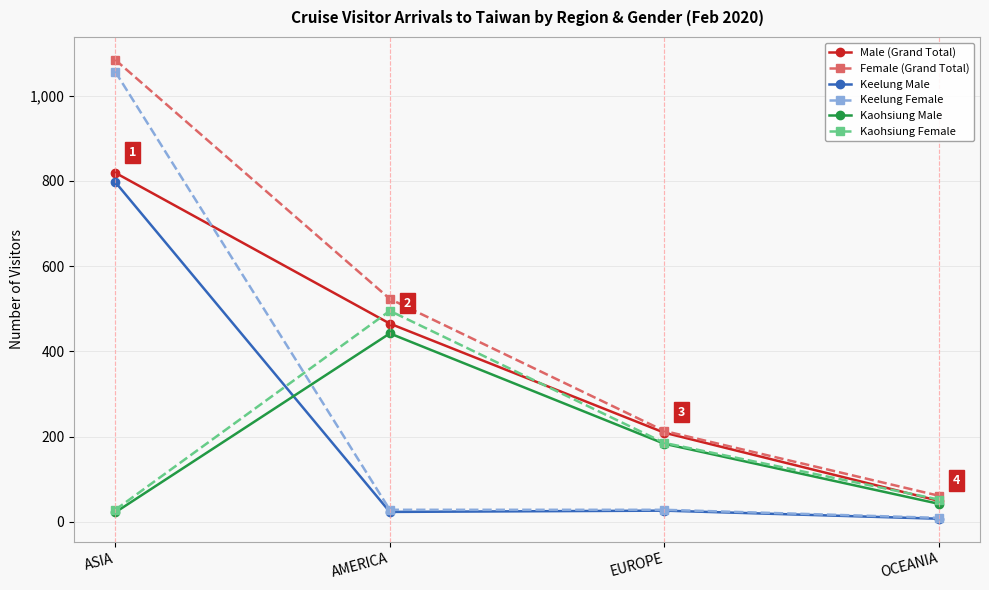

At which category is the sum across all series the highest?

ASIA